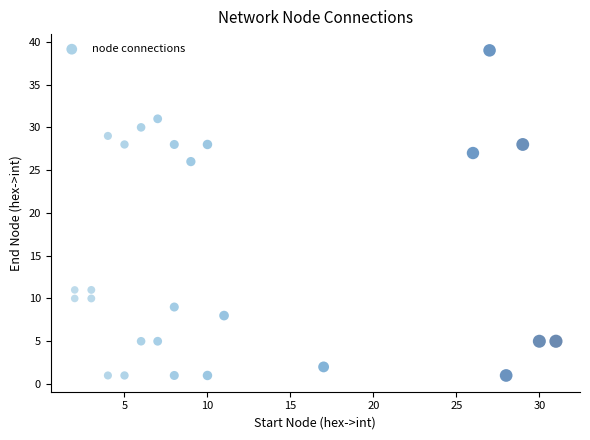

What is the range of Y values (max minus min)?

38